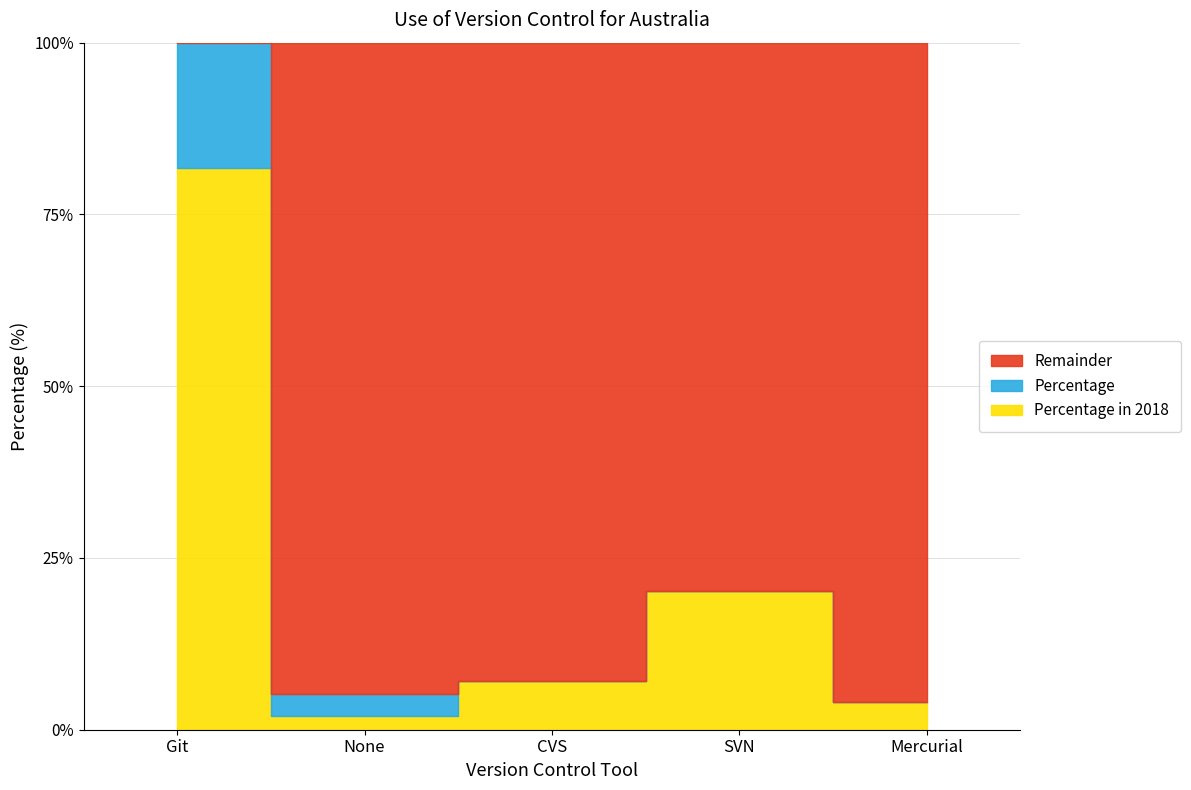

List the labels in order of Percentage in 2018 value, smallest first.

None, Mercurial, CVS, SVN, Git